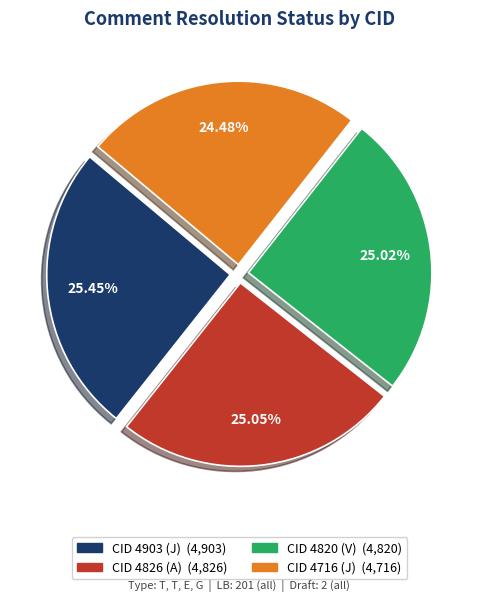

Count the number of slices in the pie.

4